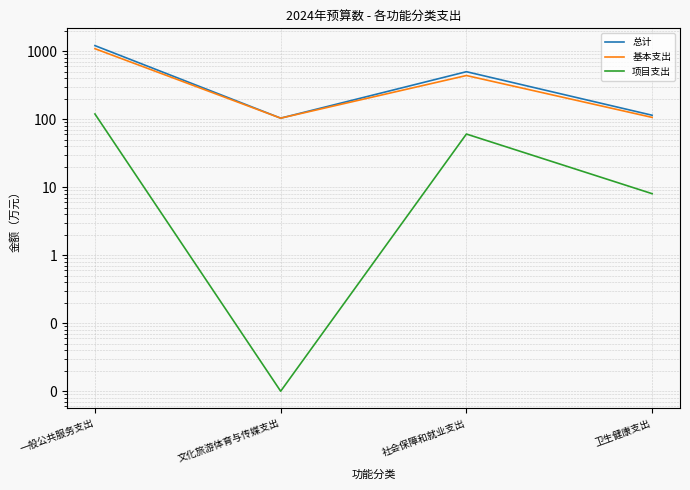

Which label corresponds to the largest value in the chart?

一般公共服务支出